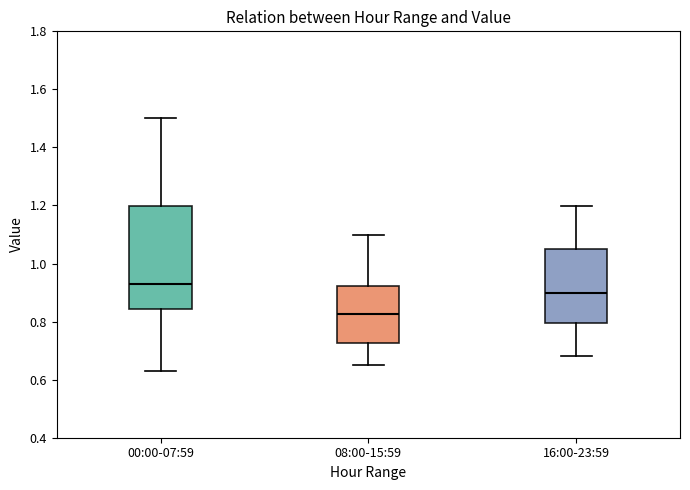

Which box is the tallest, from its lower edge to its upper edge?

00:00-07:59